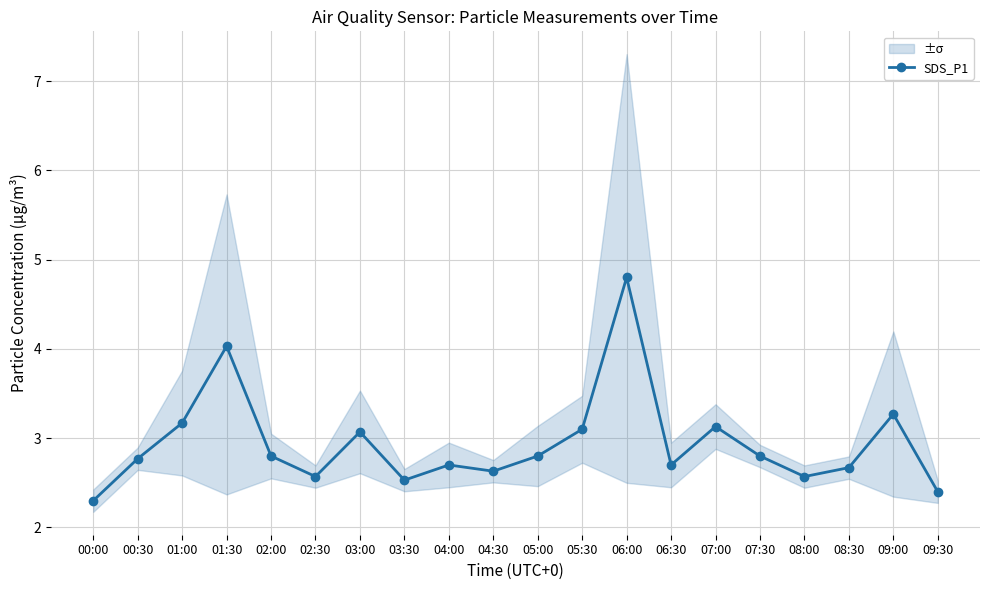

The value at 00:00 is 2.3. True or false?

True